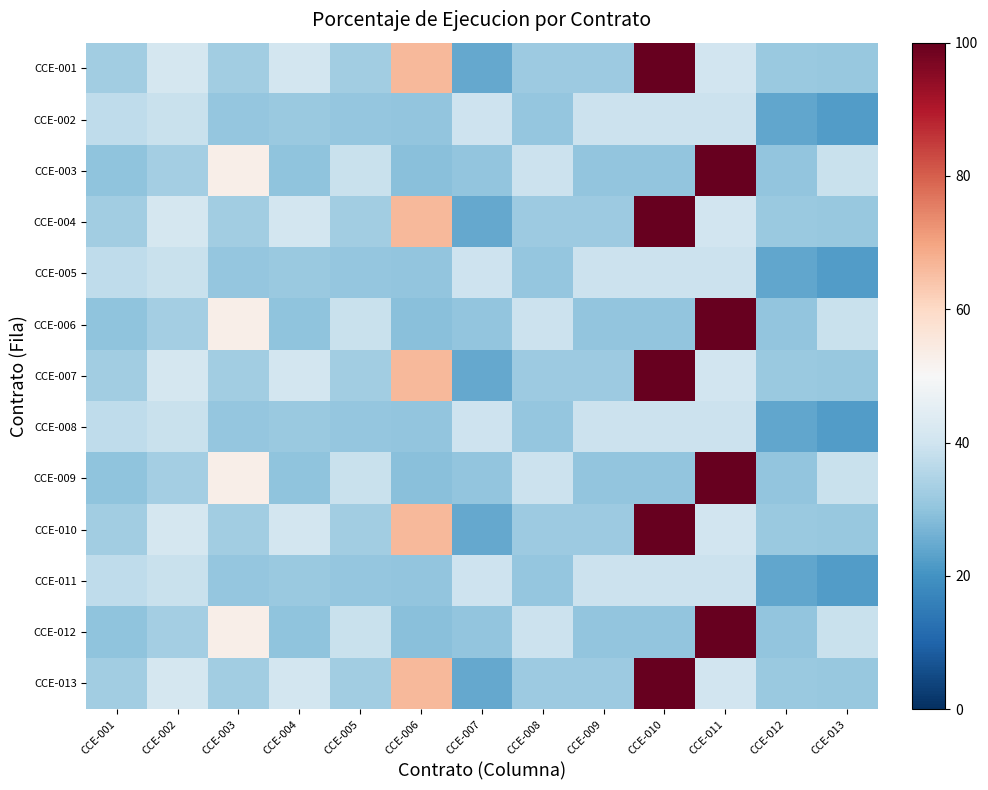

What is the difference between the highest and lowest values at CCE-005?

8.1